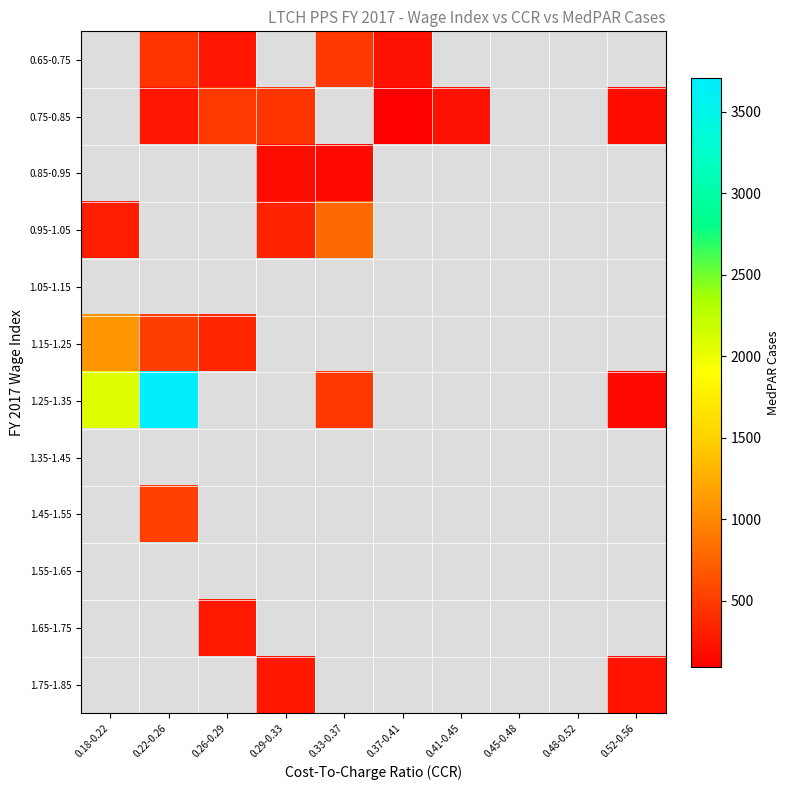

At which category does the chart reach its peak across all series?

0.22-0.26